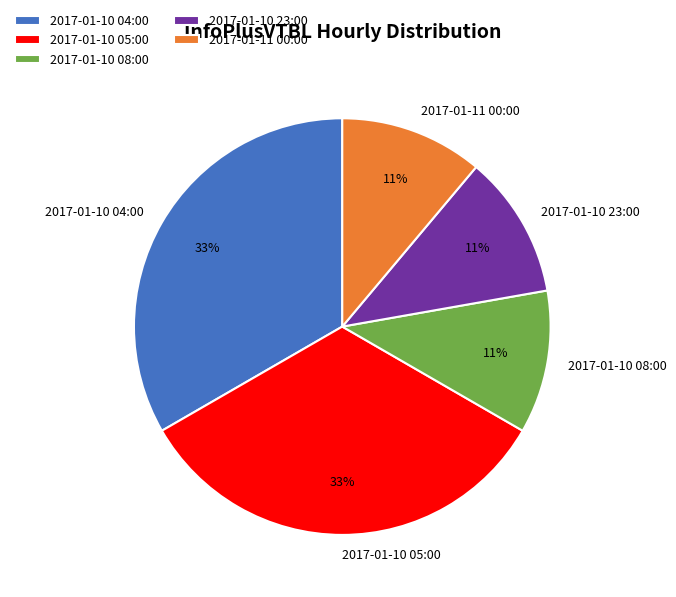

Is the sum of 2017-01-10 04:00 and 2017-01-10 23:00 greater than half?

No